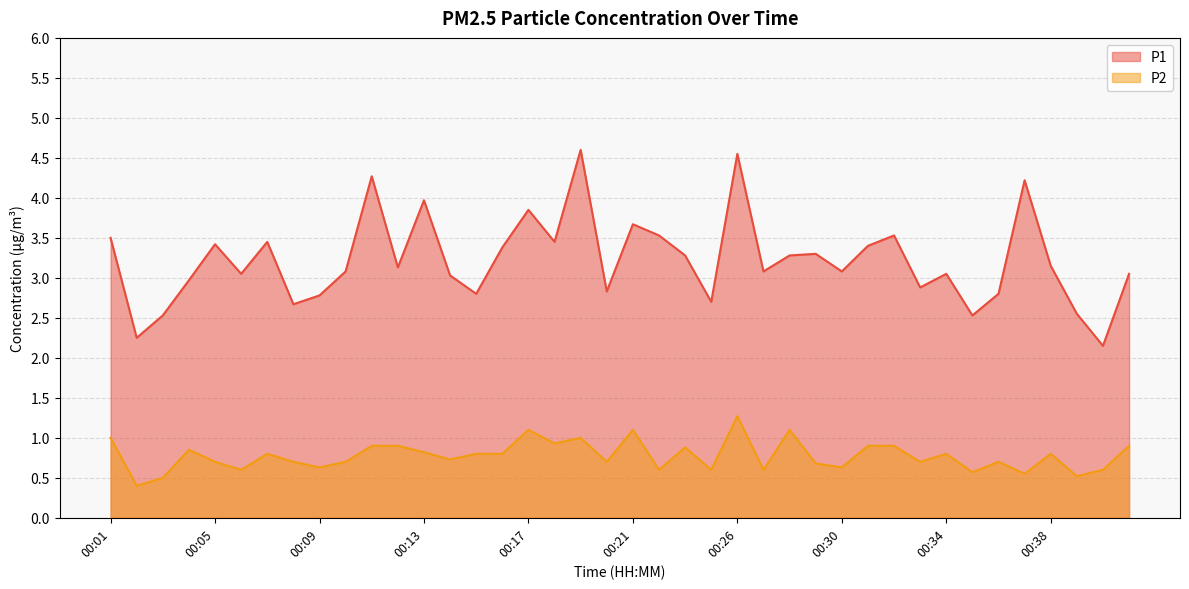

What is the total value across all series at 00:01?

4.5